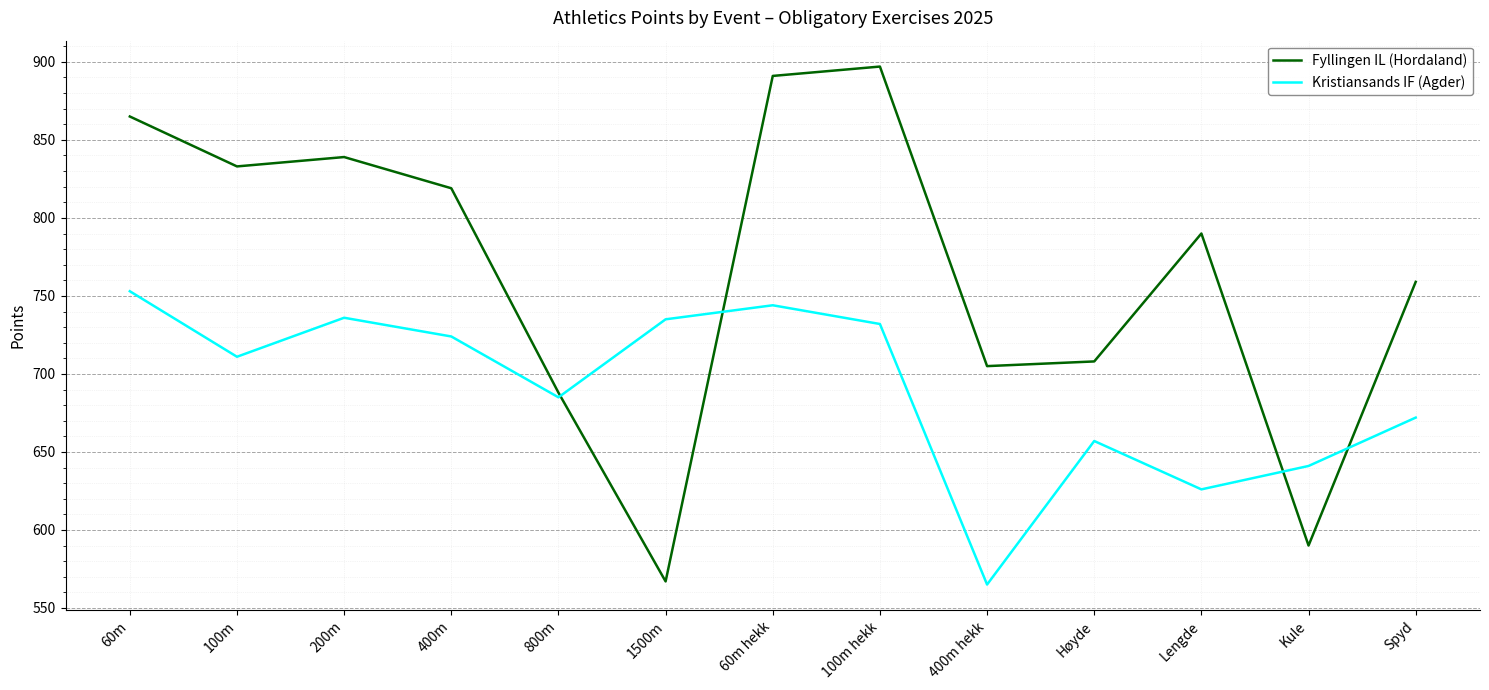

Is this an area chart (filled region under the line)?

No